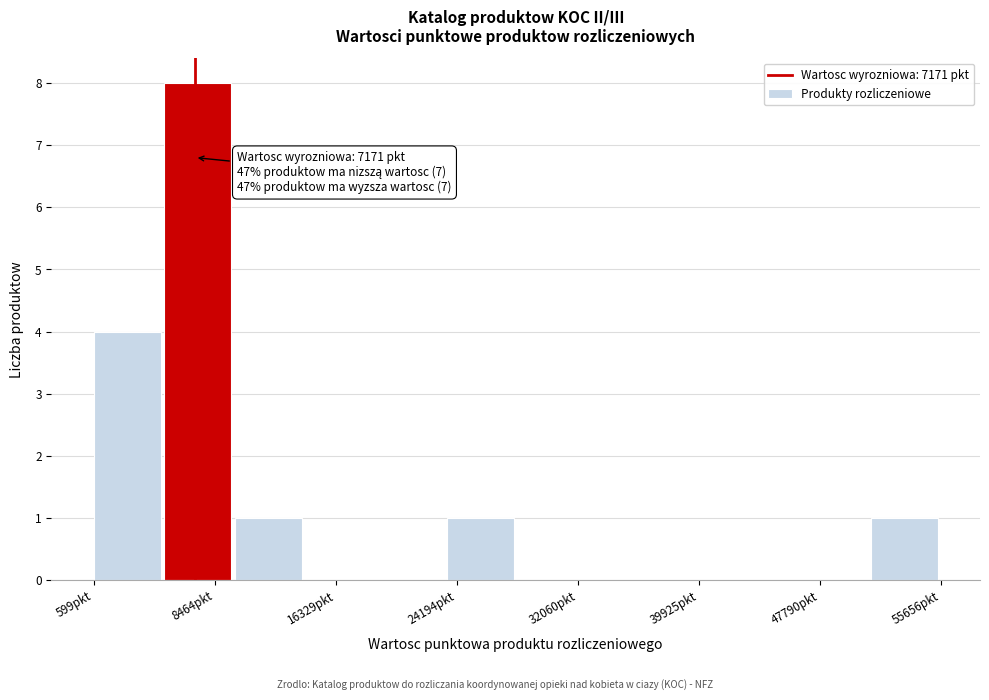

Which range on the x-axis has the tallest bar?

5000 to 10000